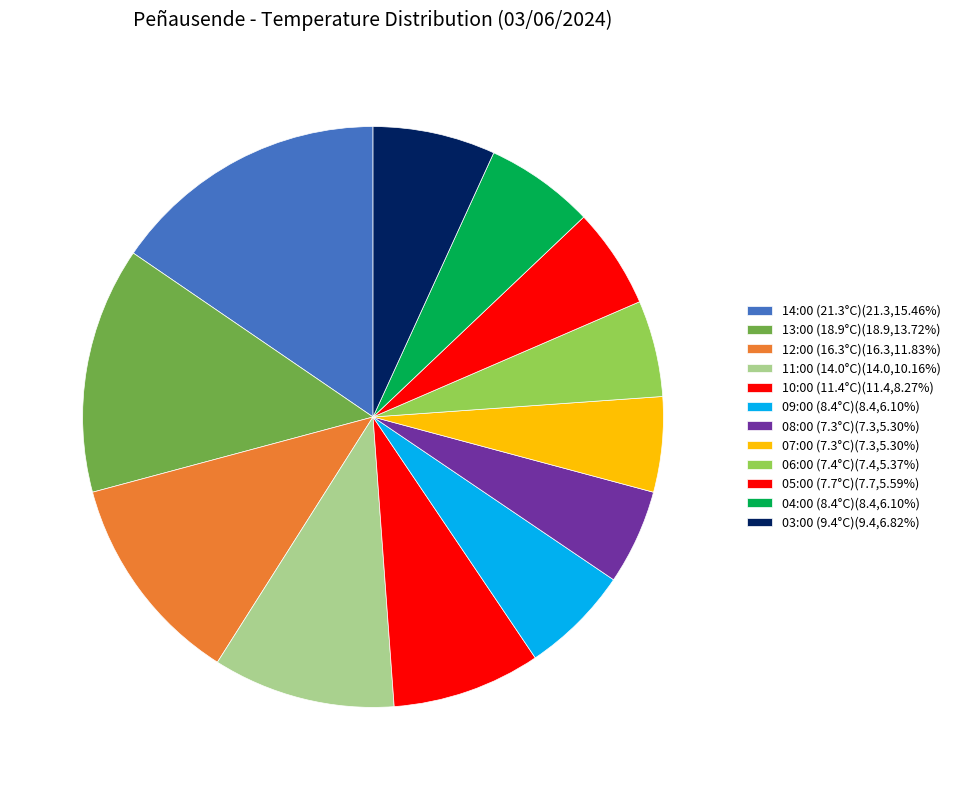

Approximately how many times larger is the value at 03:00 (9.4°C) compared to 10:00 (11.4°C)?

0.8